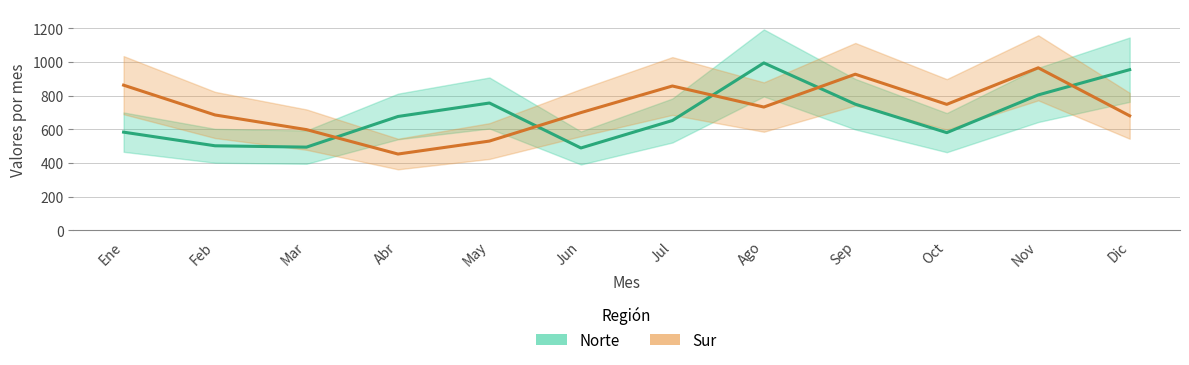

Which has a higher value, Sep or Abr?

Sep